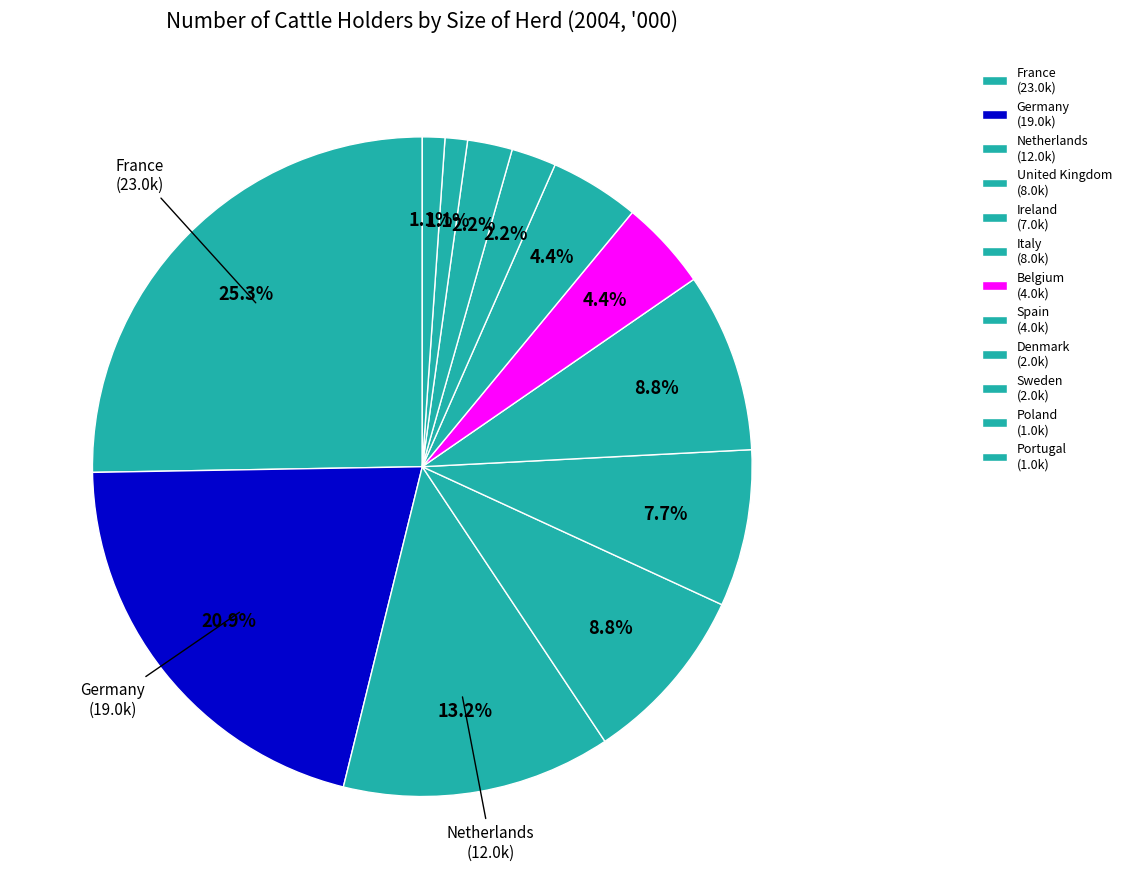

To the nearest percent, what is the average slice percentage?

8%